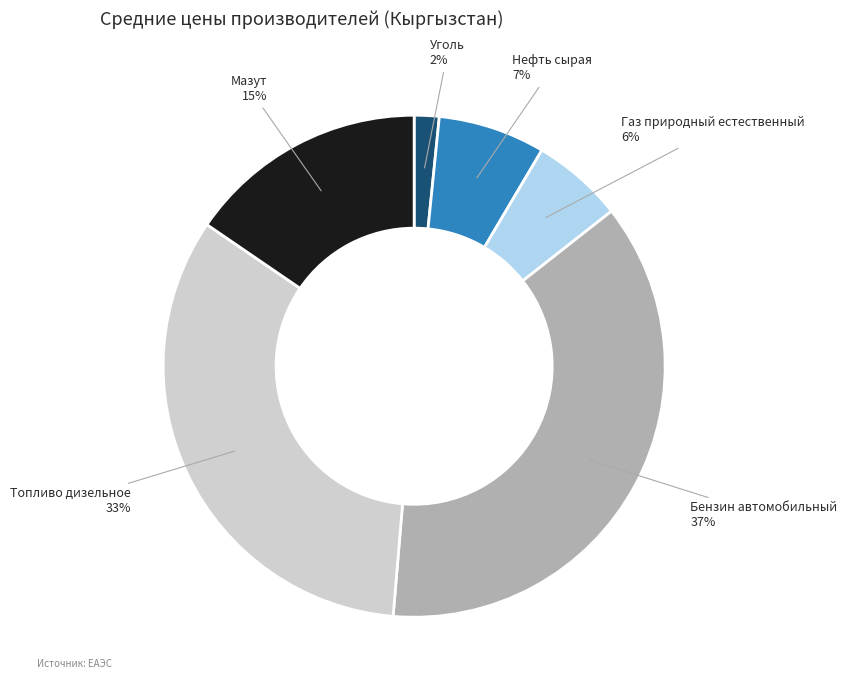

Count the number of slices in the pie.

6